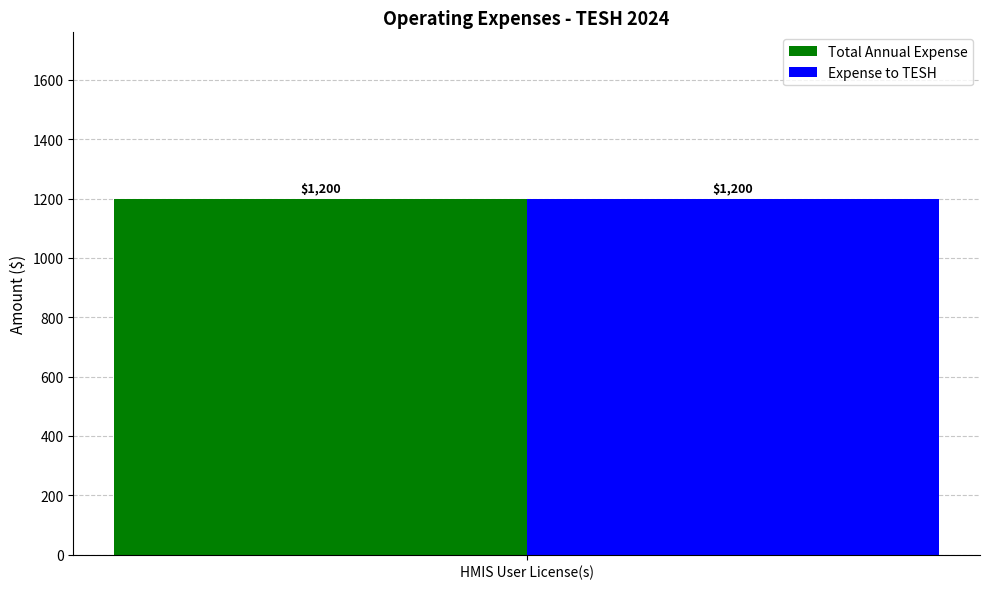

How many values in Expense to TESH are above zero?

1